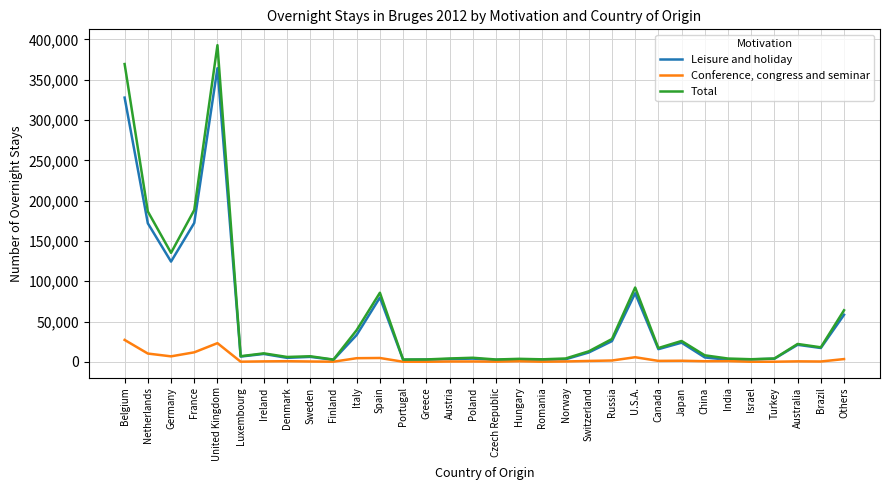

What value does the Total series have at U.S.A., to the nearest 50?

92200